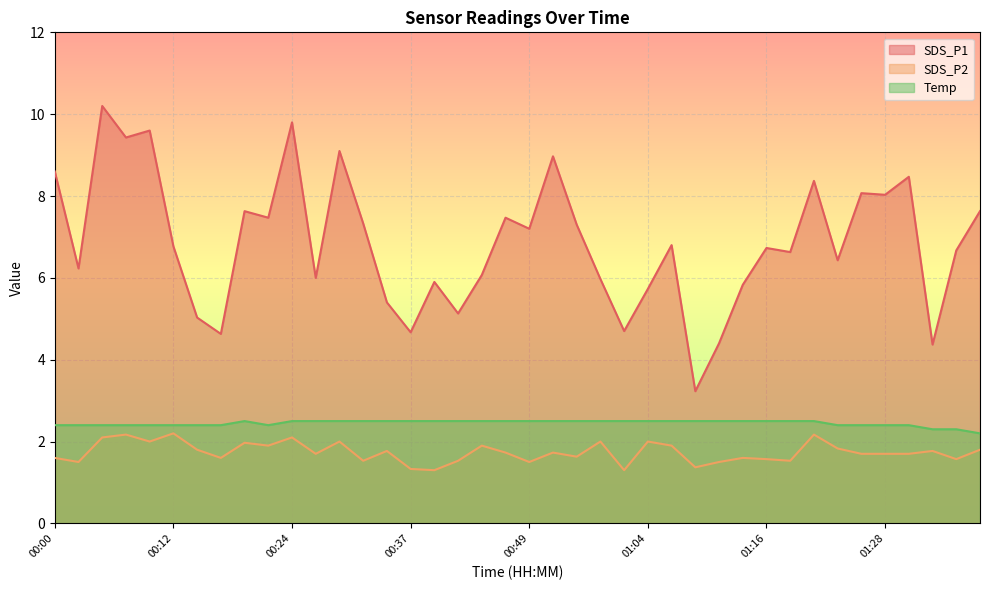

What is the maximum value for SDS_P2?

2.2